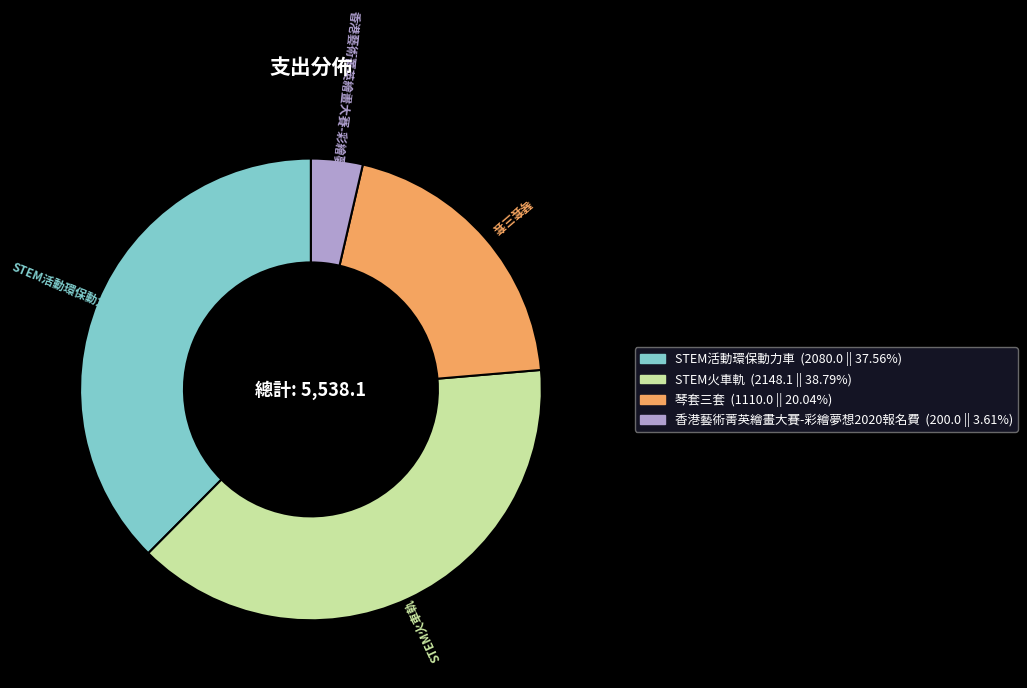

How many slices are in this pie chart?

4